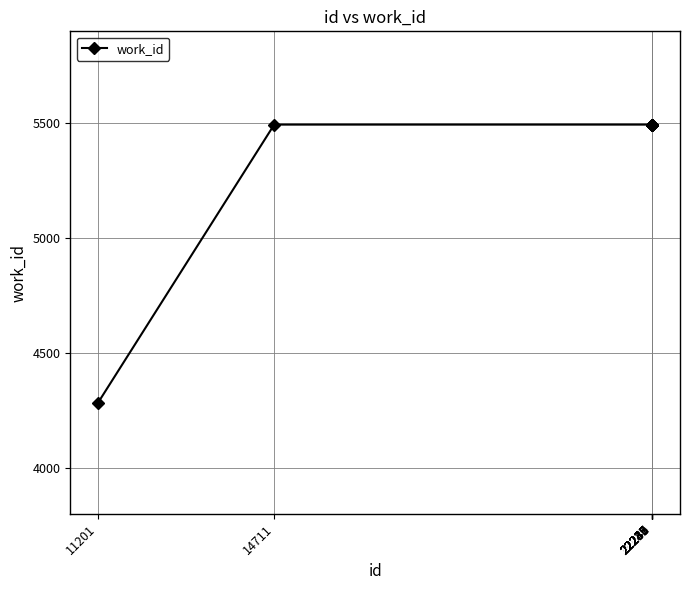

What is the difference between the second highest and minimum values?

1211